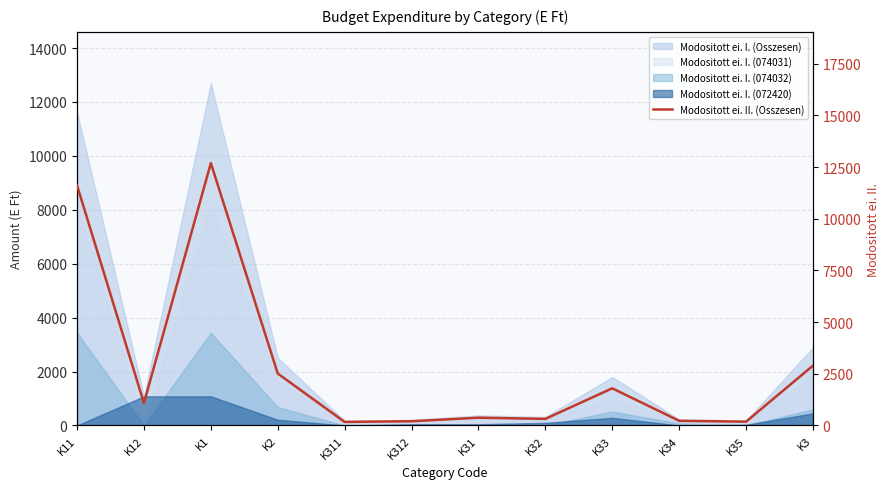

List the labels in order of value, smallest first.

K311, K35, K312, K34, K32, K31, K12, K33, K2, K3, K11, K1